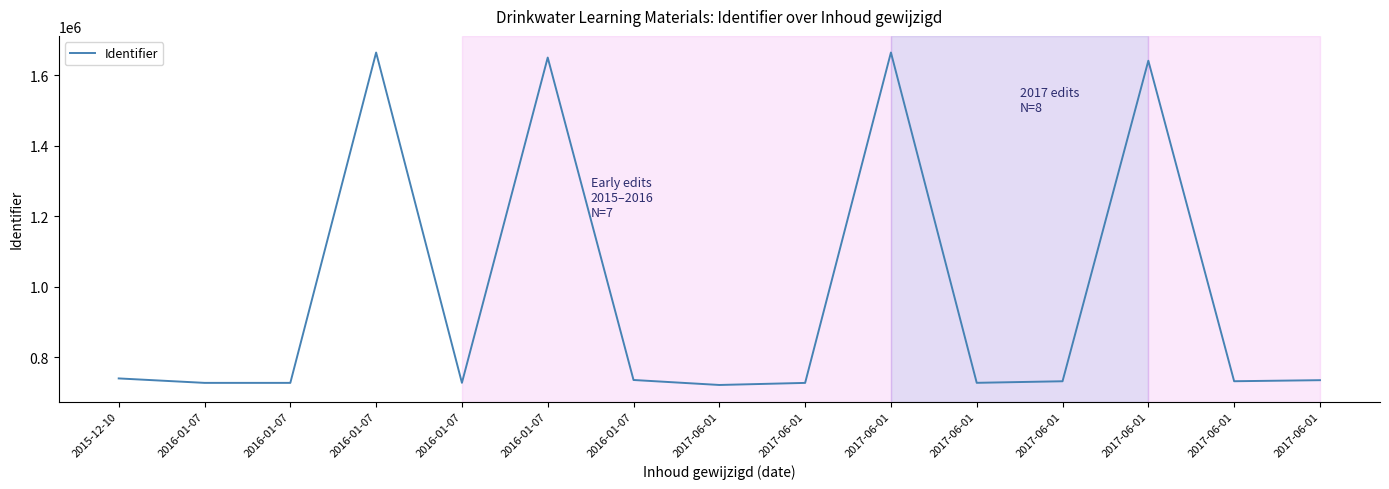

What is the change in value from 2015-12-10 to 2016-01-07?

-12647